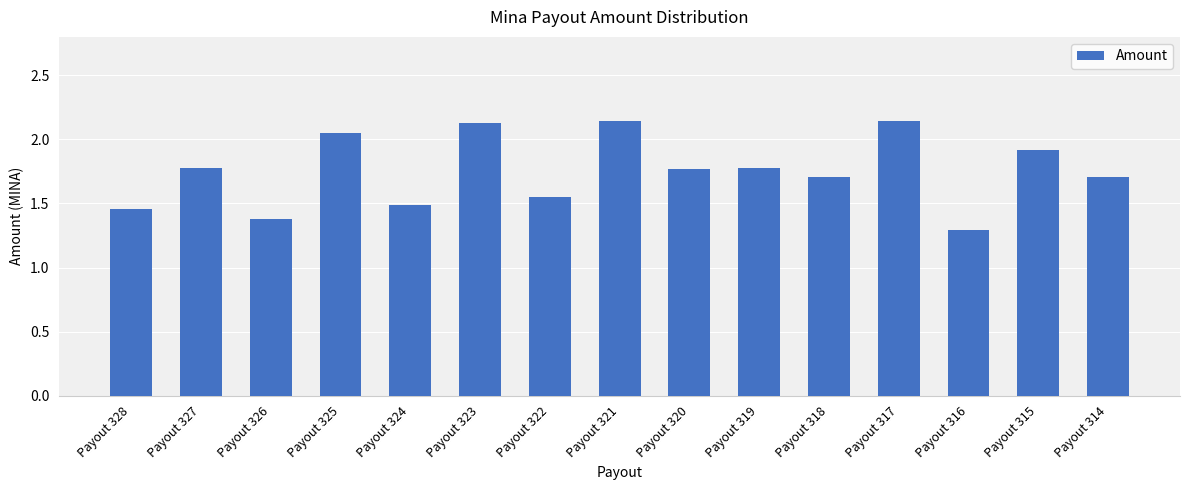

What is the ratio of the value at Payout 323 to the value at Payout 317?

1.0